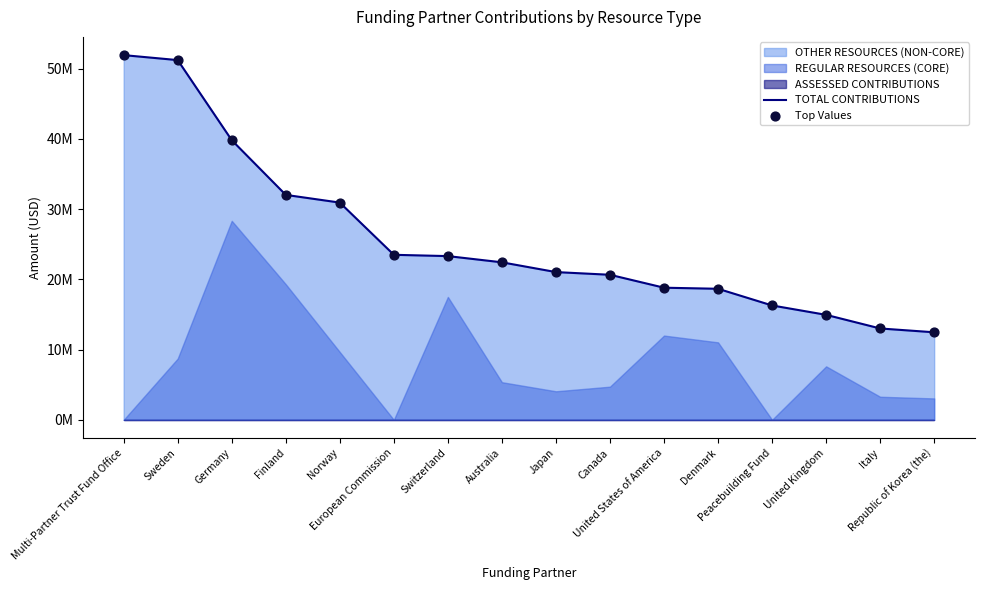

Which series has the largest Y range (max minus min)?

TOTAL CONTRIBUTIONS